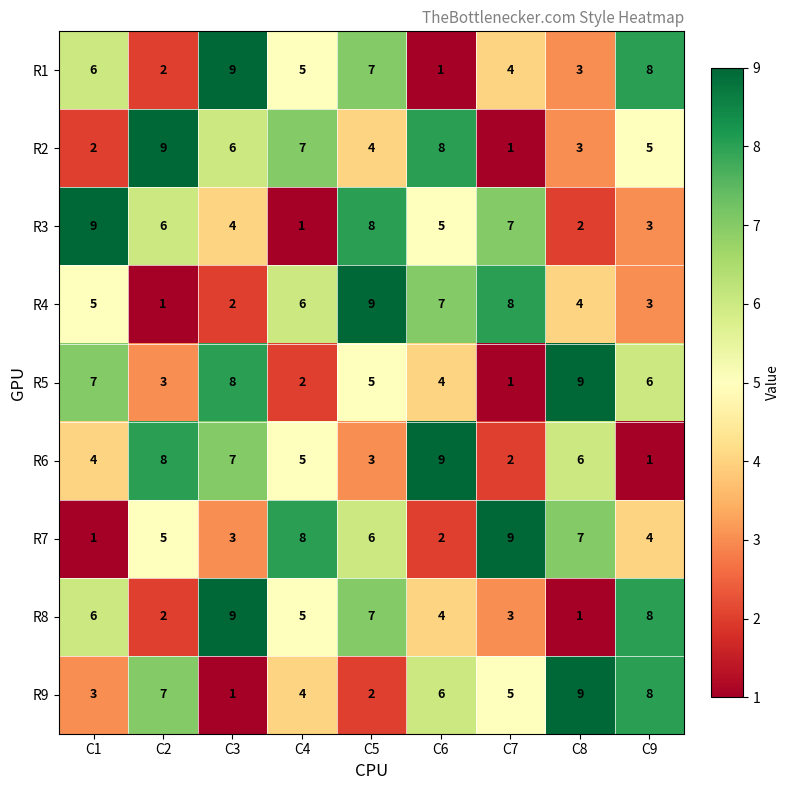

Which category has the highest value in the R1 series?

C3